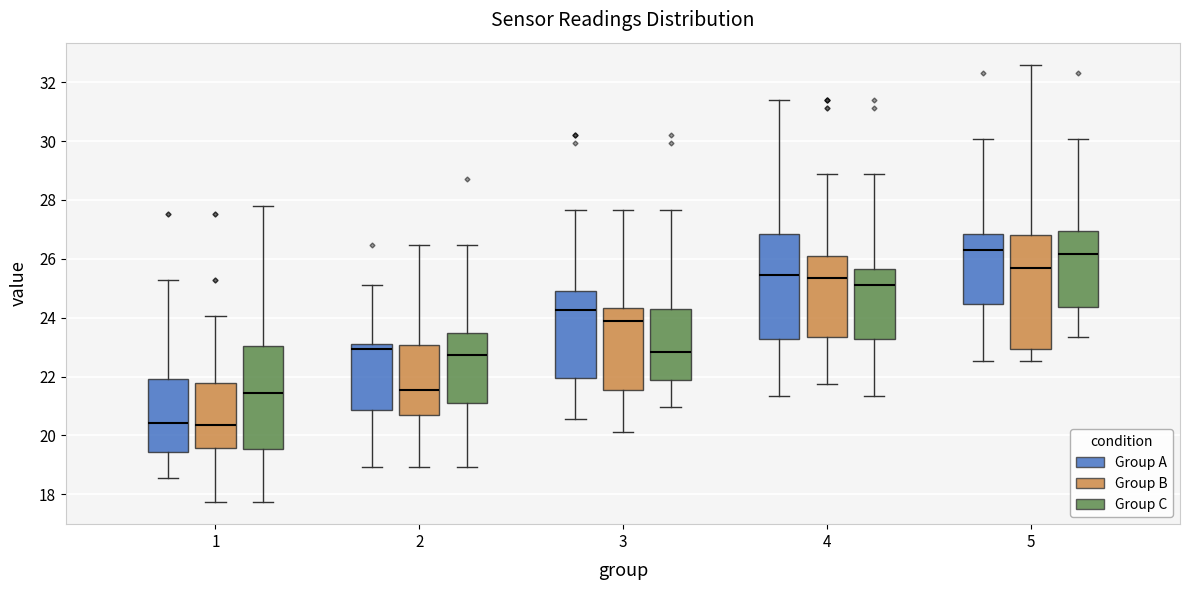

Reading left to right, transcribe this box plot: for each box, give where its median line is, the range the box spans, and where its two whiskers end, as read against the y-axis. The values are not printed on the chart, so give them approximately, as read against the axis.

1 (Group A): median 20.4, box 19.4 to 22.0, whiskers 18.6 to 25.2
1 (Group B): median 20.4, box 19.6 to 21.8, whiskers 17.8 to 24.0
1 (Group C): median 21.4, box 19.6 to 23.0, whiskers 17.8 to 27.8
2 (Group A): median 23.0, box 20.8 to 23.2, whiskers 19.0 to 25.2
2 (Group B): median 21.6, box 20.6 to 23.0, whiskers 19.0 to 26.4
2 (Group C): median 22.8, box 21.0 to 23.4, whiskers 19.0 to 26.4
3 (Group A): median 24.2, box 22.0 to 25.0, whiskers 20.6 to 27.6
3 (Group B): median 24.0, box 21.6 to 24.4, whiskers 20.2 to 27.6
3 (Group C): median 22.8, box 22.0 to 24.4, whiskers 21.0 to 27.6
4 (Group A): median 25.4, box 23.2 to 26.8, whiskers 21.4 to 31.4
4 (Group B): median 25.4, box 23.4 to 26.0, whiskers 21.8 to 28.8
4 (Group C): median 25.2, box 23.2 to 25.6, whiskers 21.4 to 28.8
5 (Group A): median 26.4, box 24.4 to 26.8, whiskers 22.6 to 30.0
5 (Group B): median 25.6, box 23.0 to 26.8, whiskers 22.6 to 32.6
5 (Group C): median 26.2, box 24.4 to 27.0, whiskers 23.4 to 30.0